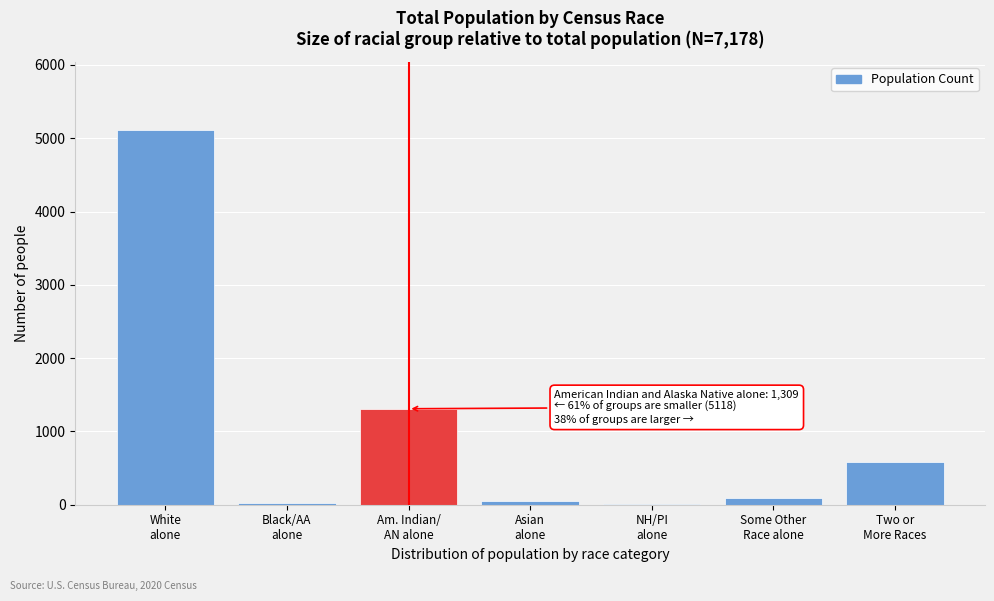

What is the maximum value shown in the chart?

5118